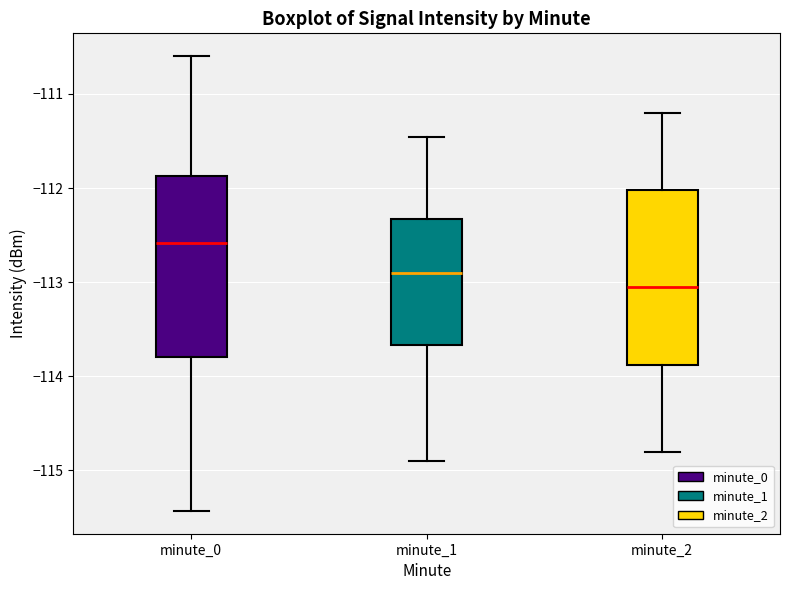

Which box has the lowest median line?

minute_2